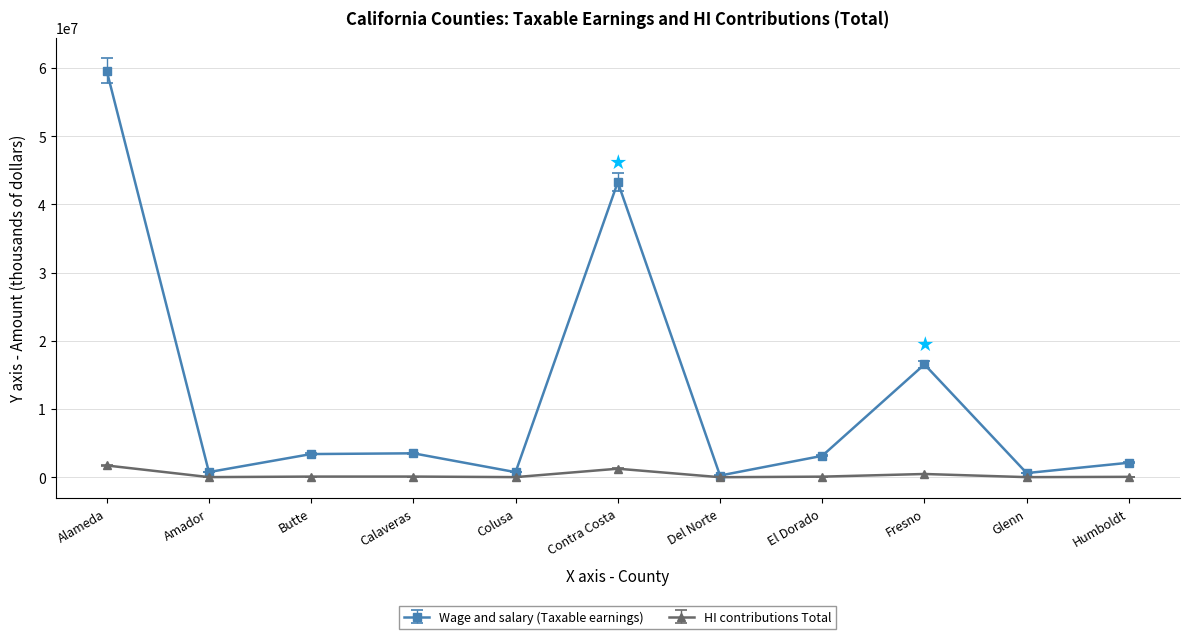

List the series in order of their overall mean, lowest first.

HI contributions Total, Wage and salary (Taxable earnings)